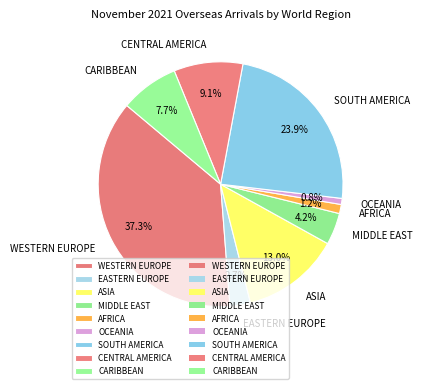

True or false: SOUTH AMERICA accounts for 30% of the total.

False